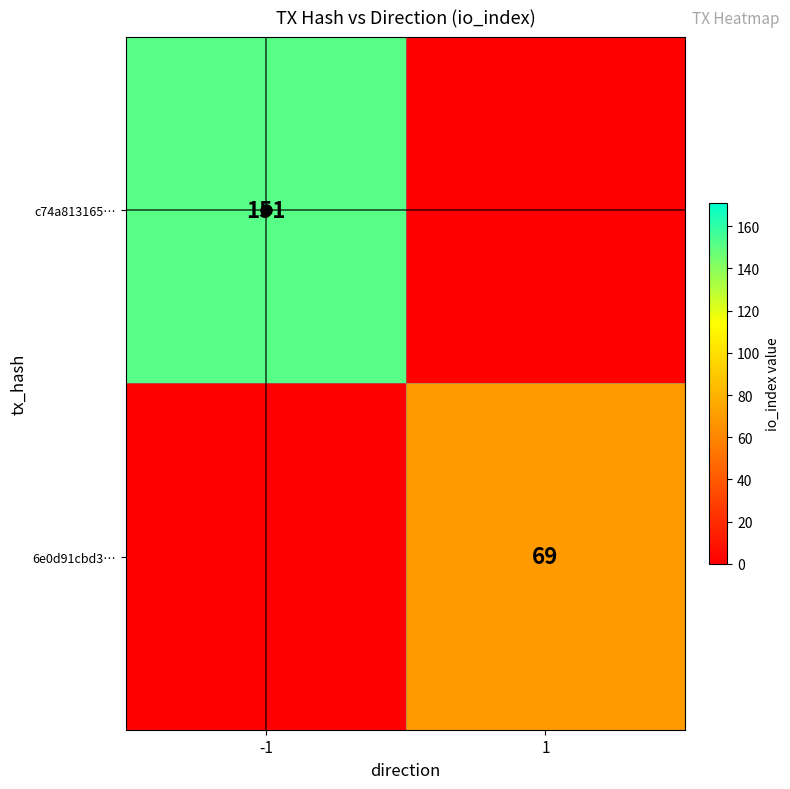

What is the greatest value displayed?

151